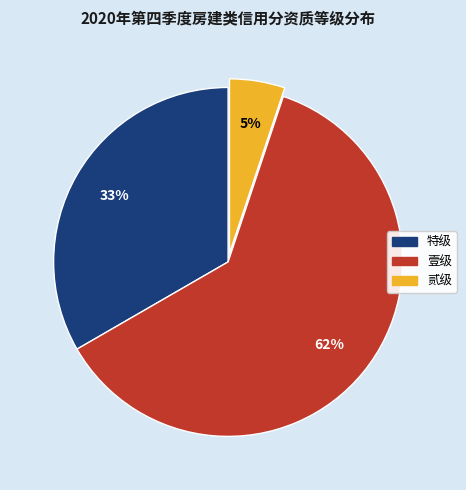

Between 贰级 and 特级, which is larger?

特级